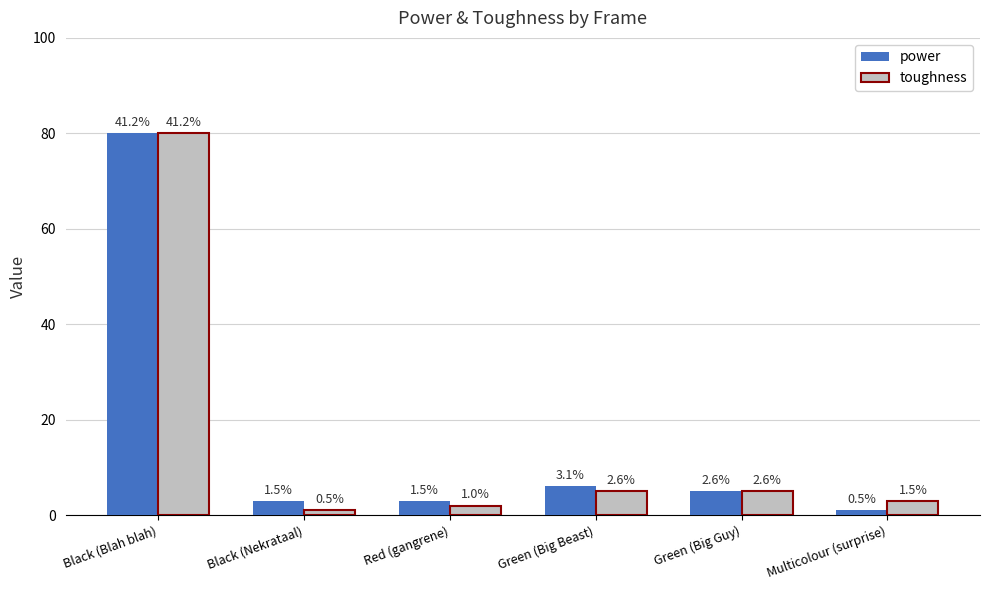

Between Black (Nekrataal) and Black (Blah blah), which is larger?

Black (Blah blah)